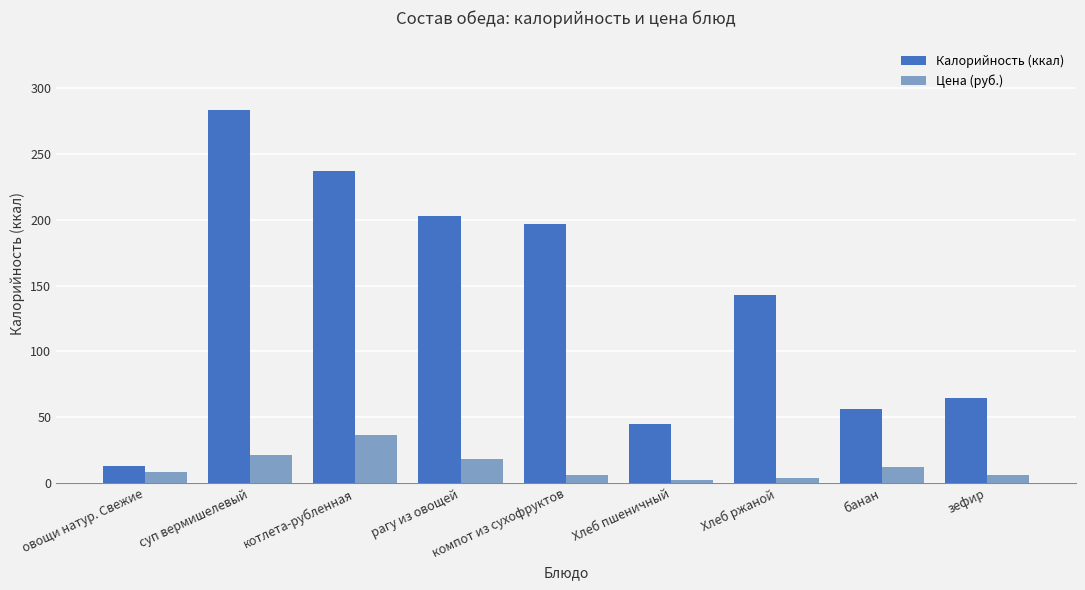

Is it true that Цена (руб.) equals 12.0 at банан?

True